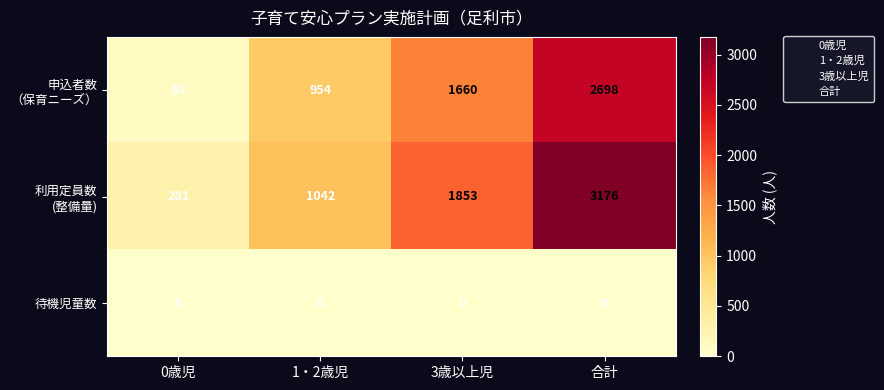

What is the maximum value shown in the chart?

3176